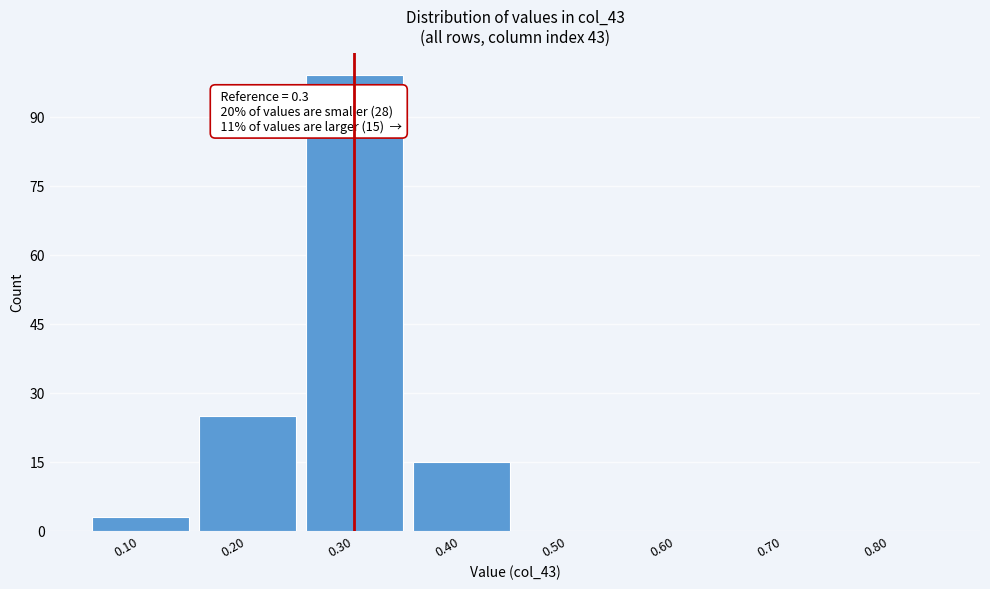

Over which range of the x-axis is the bar tallest?

0.25 to 0.35